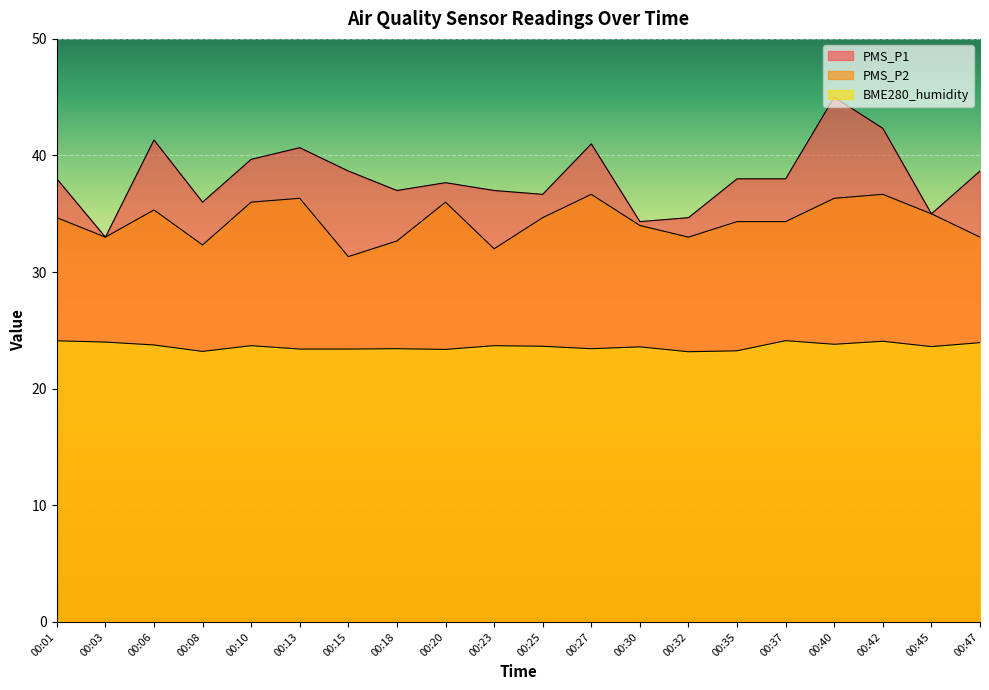

The value of PMS_P1 at 00:13 is 23.1. True or false?

False